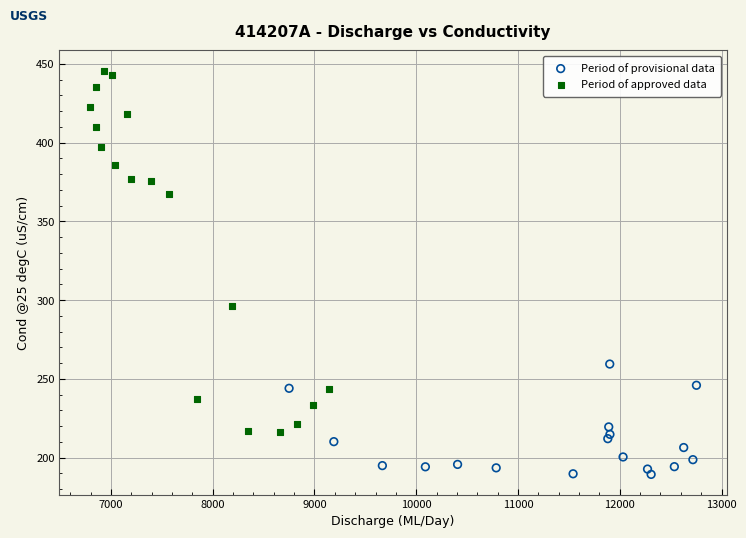

Which series reaches the maximum Y coordinate?

Period of approved data